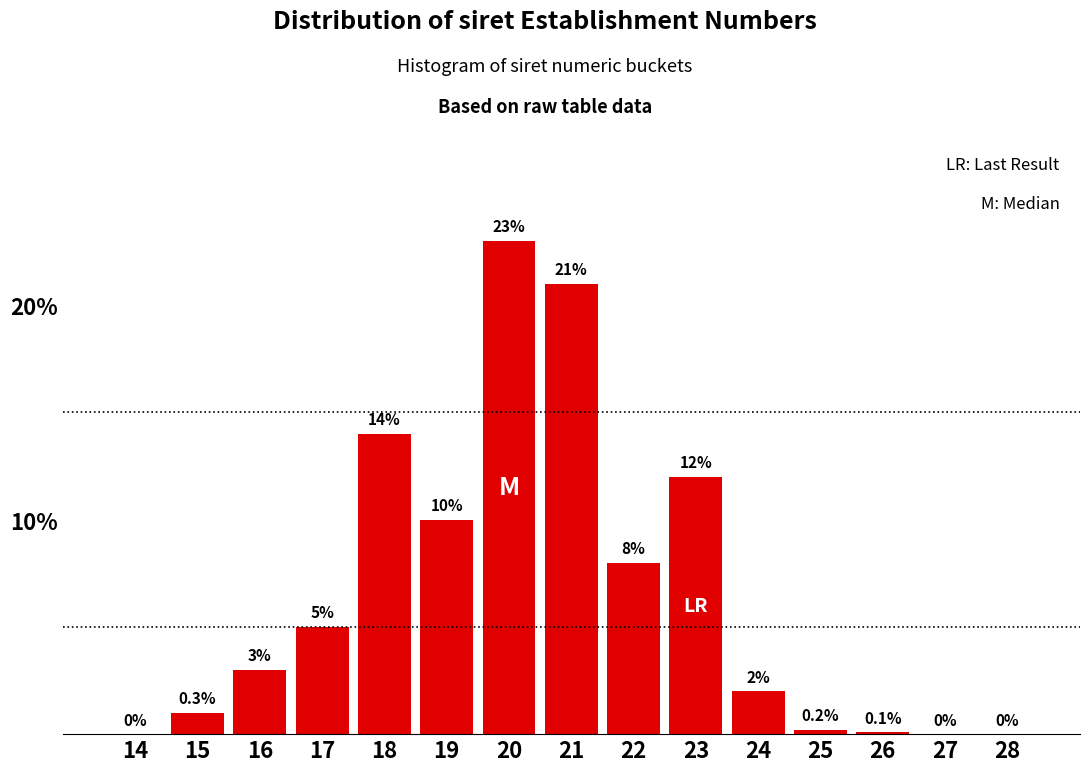

Reading right to left, transcribe all the data shown in this chart.

28=0.0	27=0.0	26=0.1	25=0.2	24=2.0	23=12.0	22=8.0	21=21.0	20=23.0	19=10.0	18=14.0	17=5.0	16=3.0	15=1.0	14=0.0